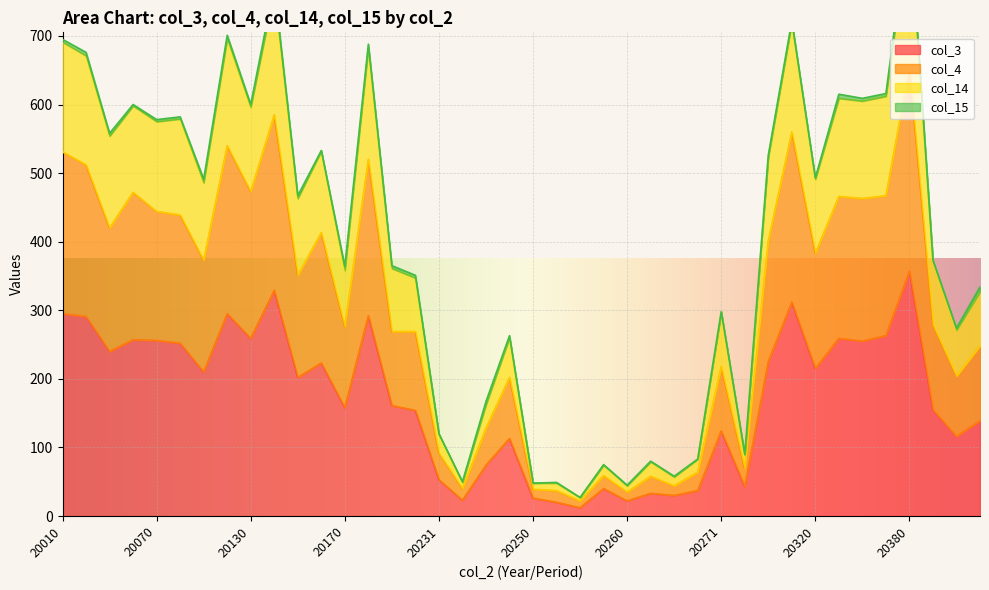

How many values in the col_3 series are below 202?

20